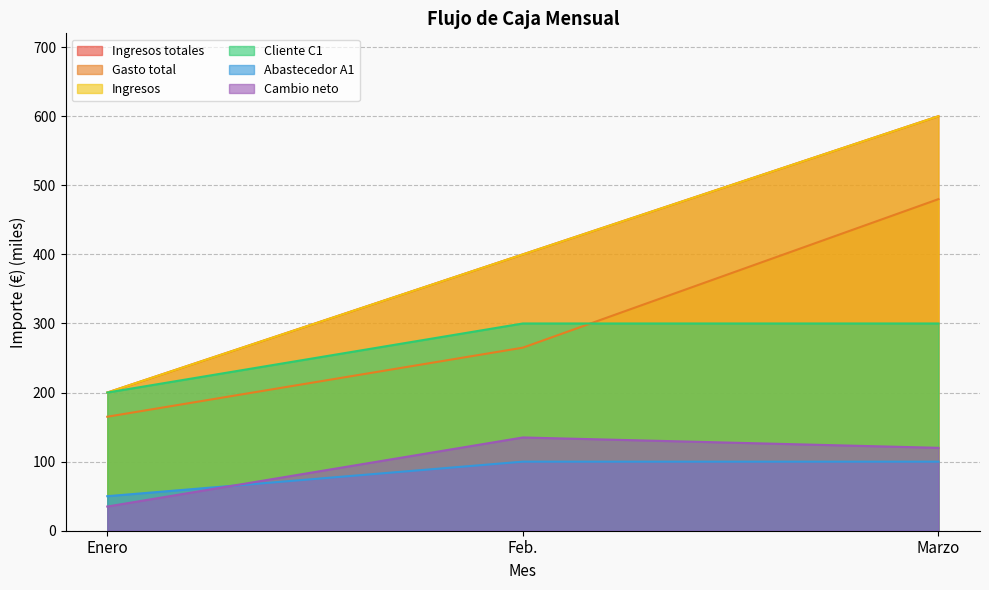

List the labels in order of Ingresos value, largest first.

Marzo, Feb., Enero